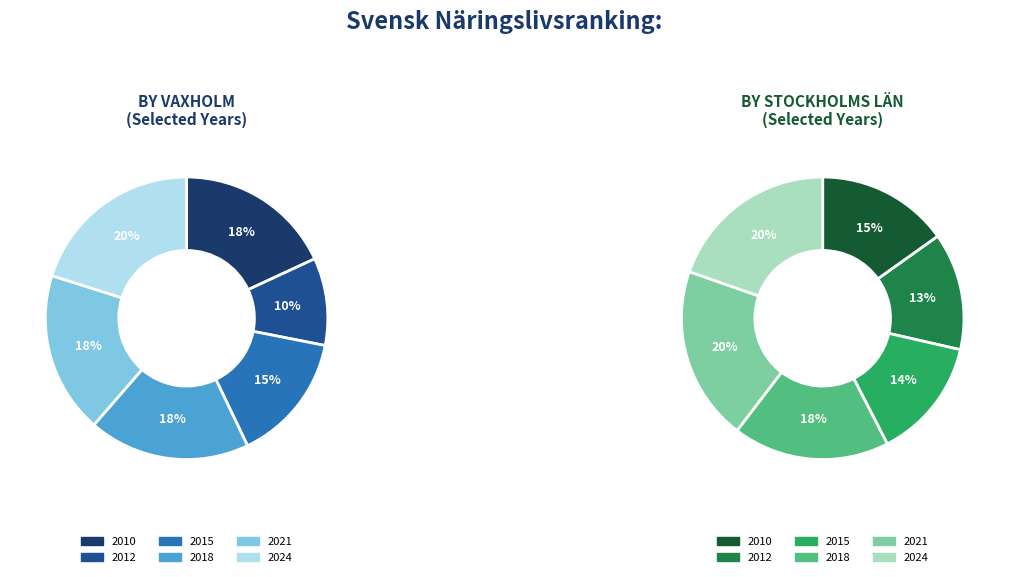

Is there a majority slice in this chart?

No